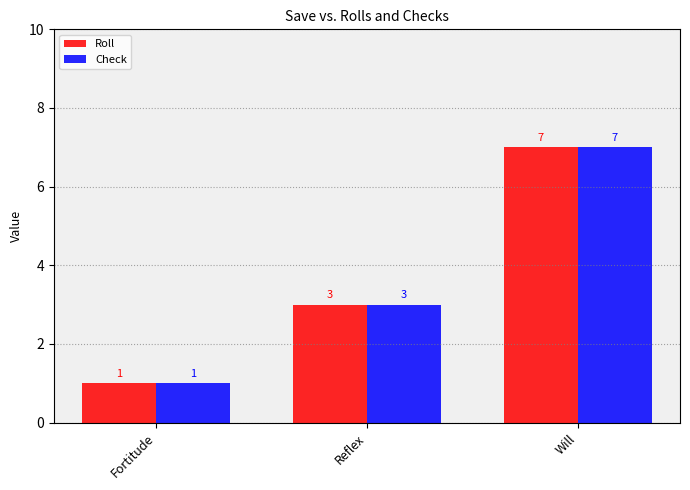

What is the difference between the Check values at Fortitude and Will?

6